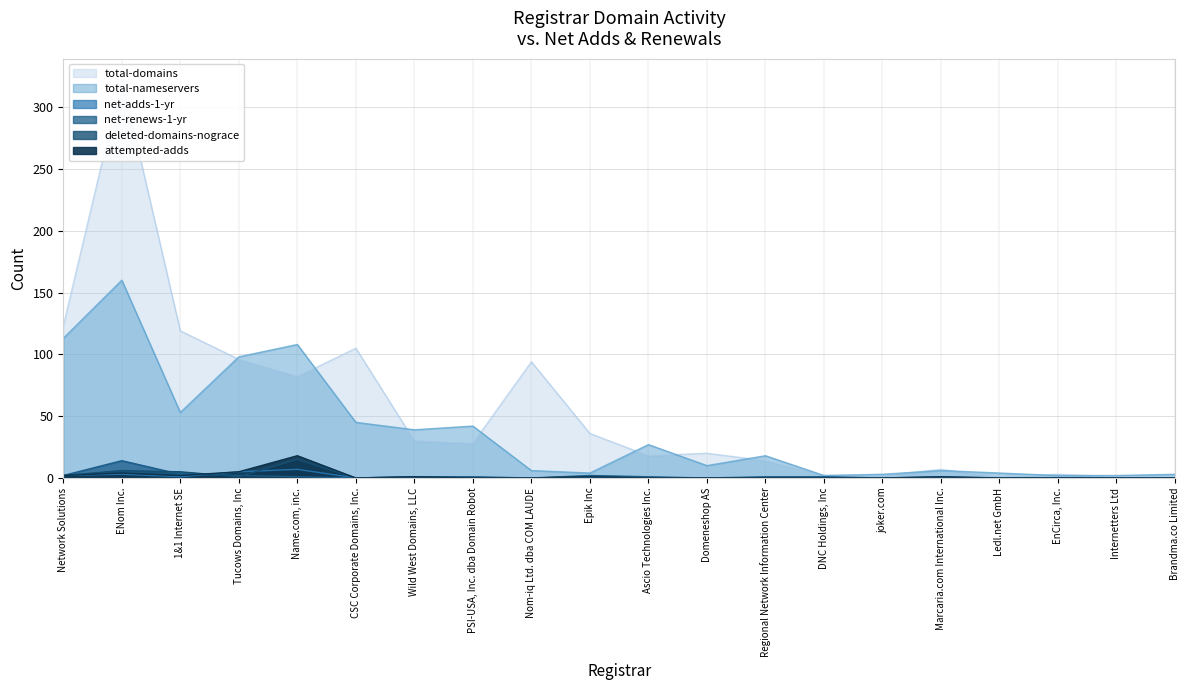

The value of total-nameservers at DNC Holdings, Inc is 2. True or false?

True